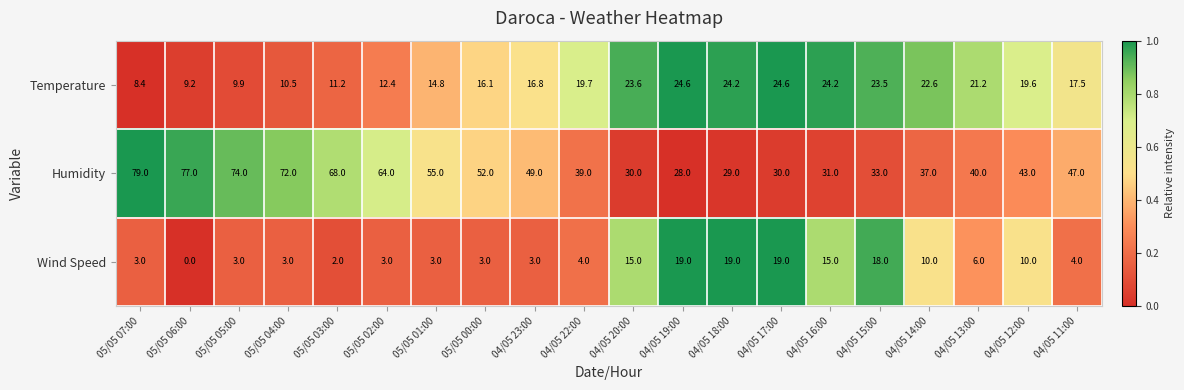

Rank the series at 05/05 07:00 from lowest to highest value.

Wind Speed, Temperature, Humidity